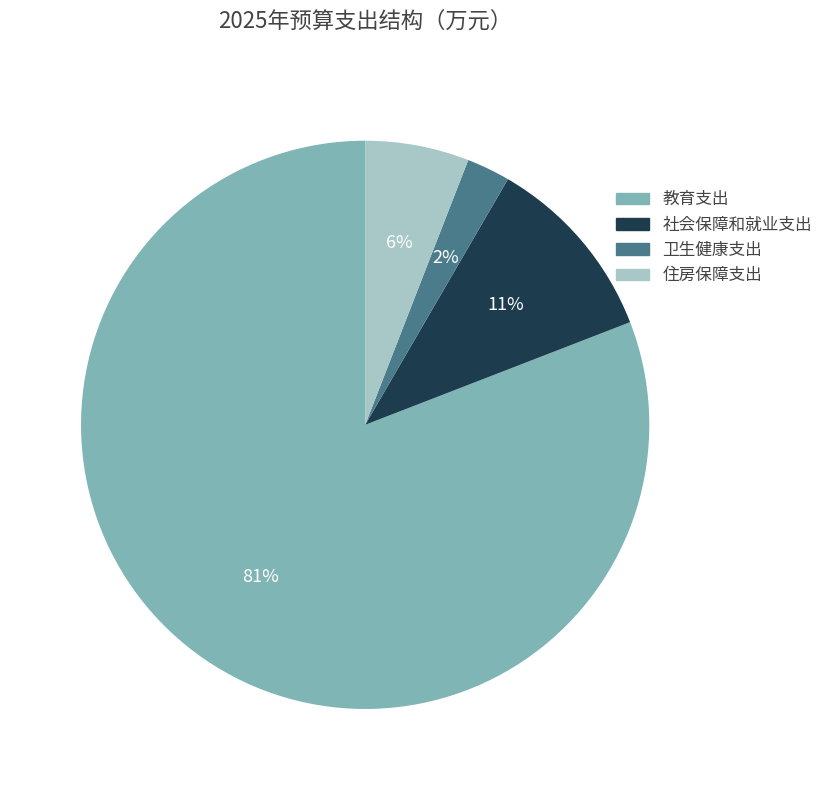

What is the smallest slice in the pie chart?

卫生健康支出